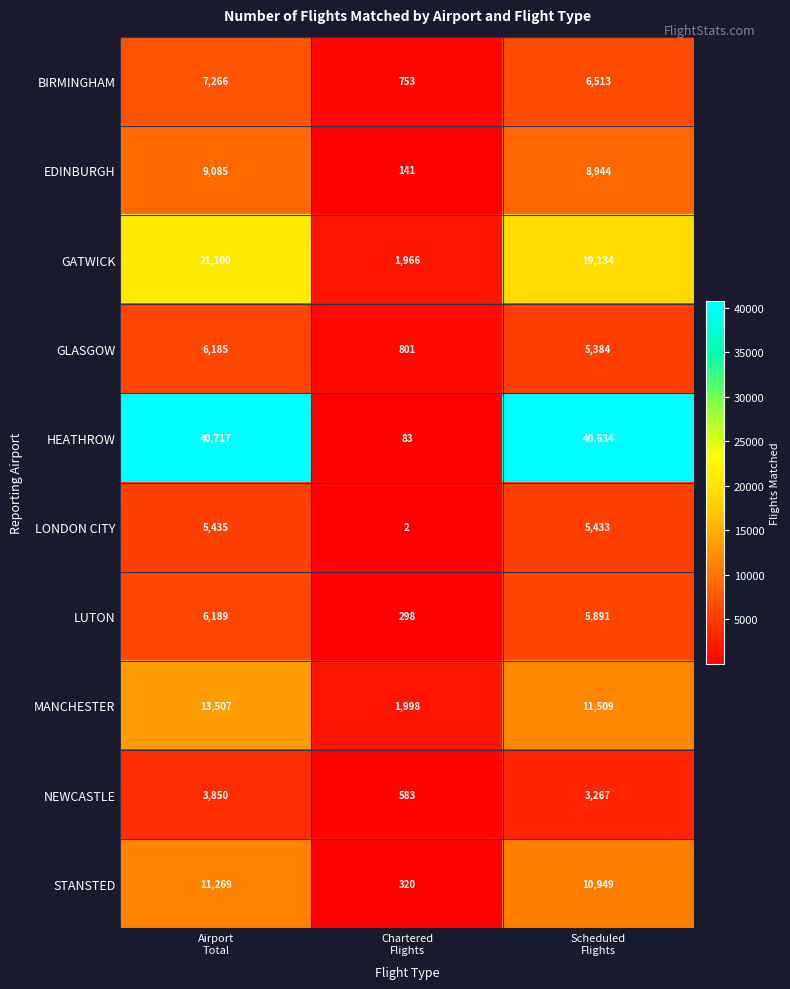

Rank the series by their maximum value, from highest to lowest.

HEATHROW, GATWICK, MANCHESTER, STANSTED, EDINBURGH, BIRMINGHAM, LUTON, GLASGOW, LONDON CITY, NEWCASTLE